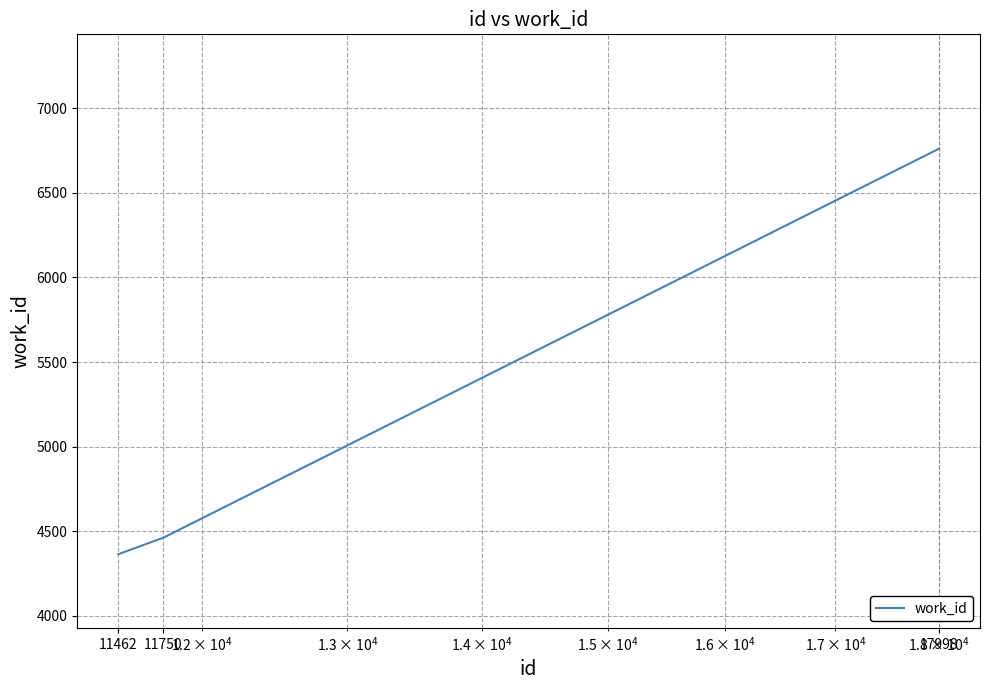

What is the maximum value shown in the chart?

6761